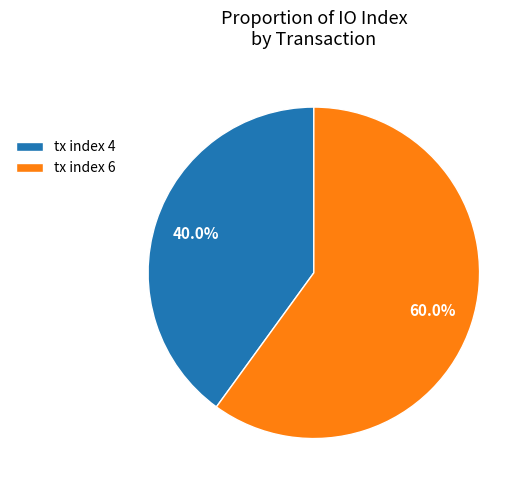

What is the smallest slice in the pie chart?

tx index 4